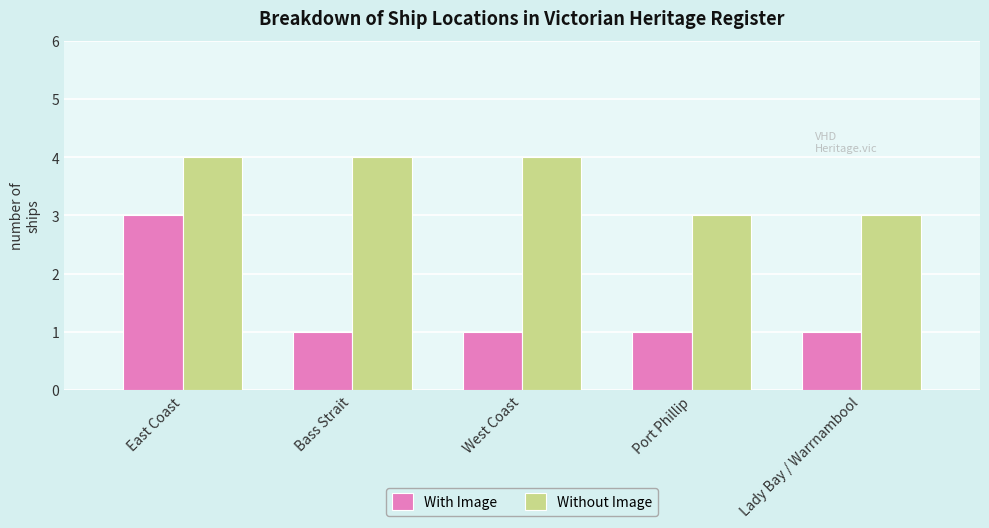

Rank the series by their average value, from highest to lowest.

Without Image, With Image